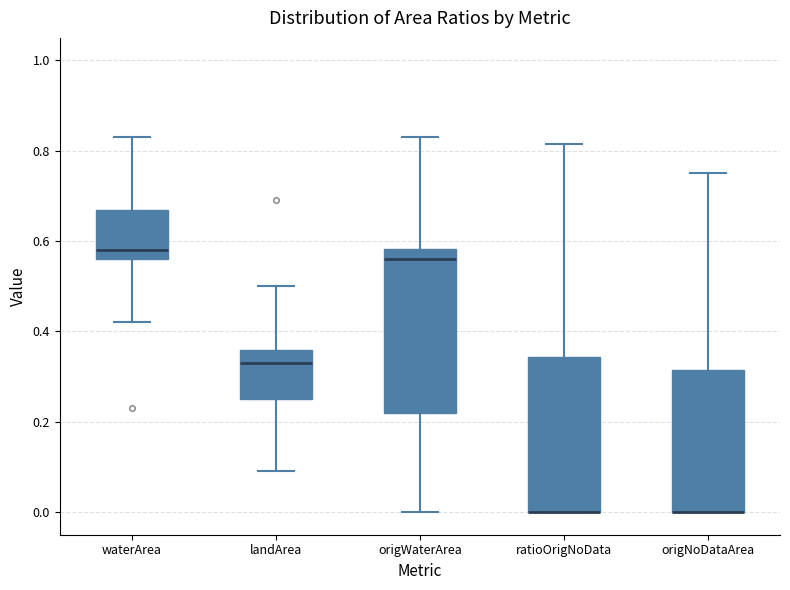

Reading left to right, transcribe this box plot: for each box, give where its median line is, the range the box spans, and where its two whiskers end, as read against the y-axis. The values are not printed on the chart, so give them approximately, as read against the axis.

waterArea: median 0.58, box 0.56 to 0.68, whiskers 0.42 to 0.84
landArea: median 0.34, box 0.26 to 0.36, whiskers 0.10 to 0.50
origWaterArea: median 0.56, box 0.22 to 0.58, whiskers 0.00 to 0.84
ratioOrigNoData: median 0.00 (drawn on the box's lower edge), box 0.00 to 0.34, whiskers 0.00 to 0.82
origNoDataArea: median 0.00 (drawn on the box's lower edge), box 0.00 to 0.32, whiskers 0.00 to 0.76